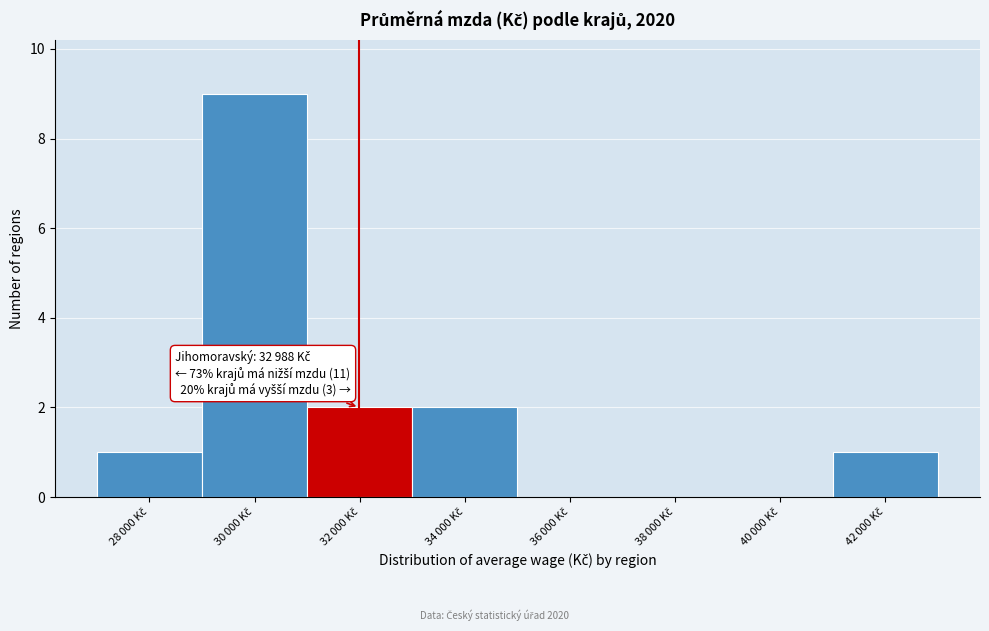

What is the maximum value shown in the chart?

9